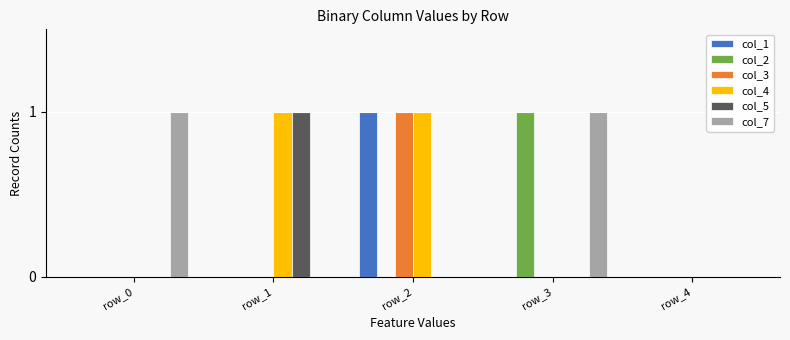

What is the sum of the col_7 values at row_4 and row_0?

1